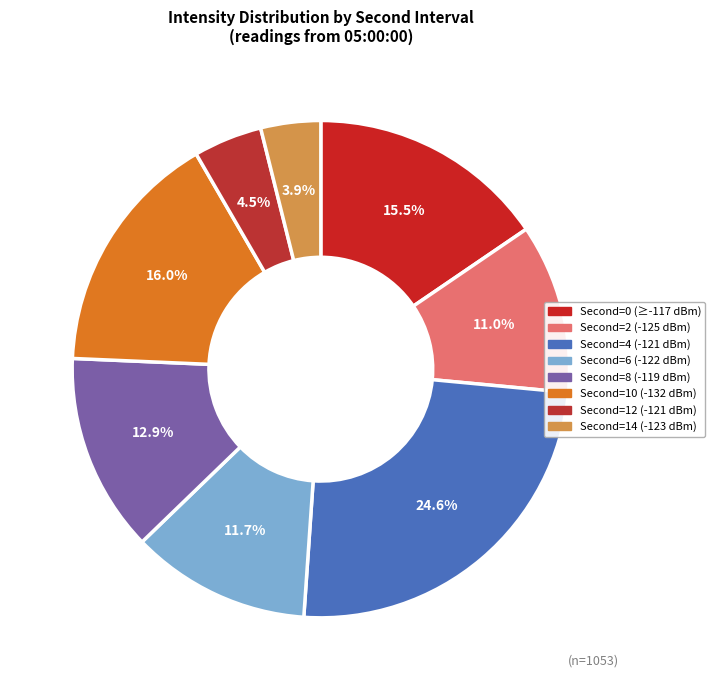

Count the number of slices in the pie.

8